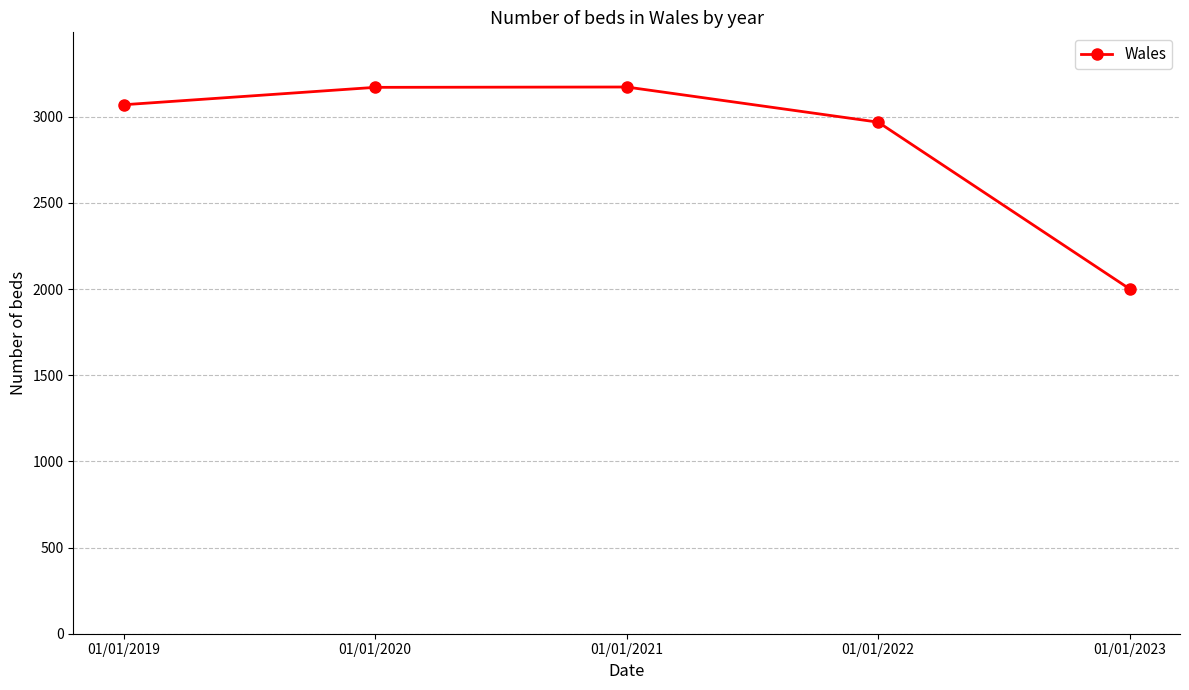

What value does the data have at 01/01/2021, to the nearest 10?

3170